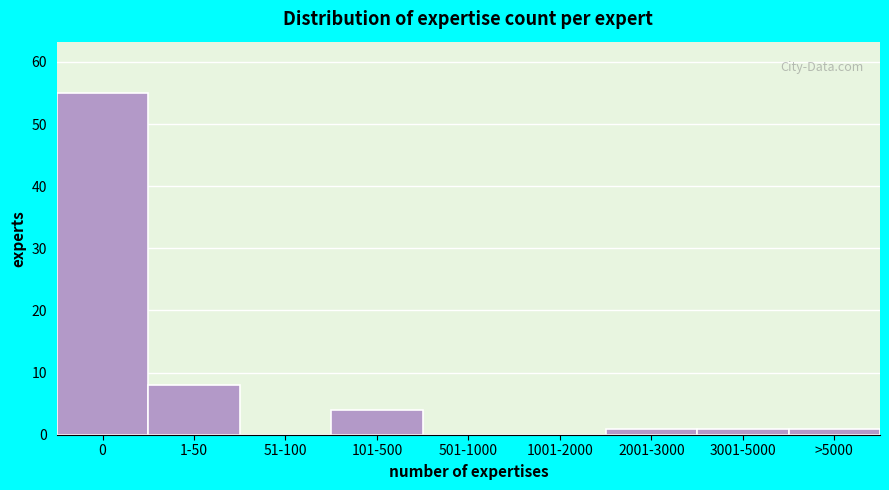

Reading right to left, extract all data points from this chart.

>5000=1	3001-5000=1	2001-3000=1	1001-2000=0	501-1000=0	101-500=4	51-100=0	1-50=8	0=55